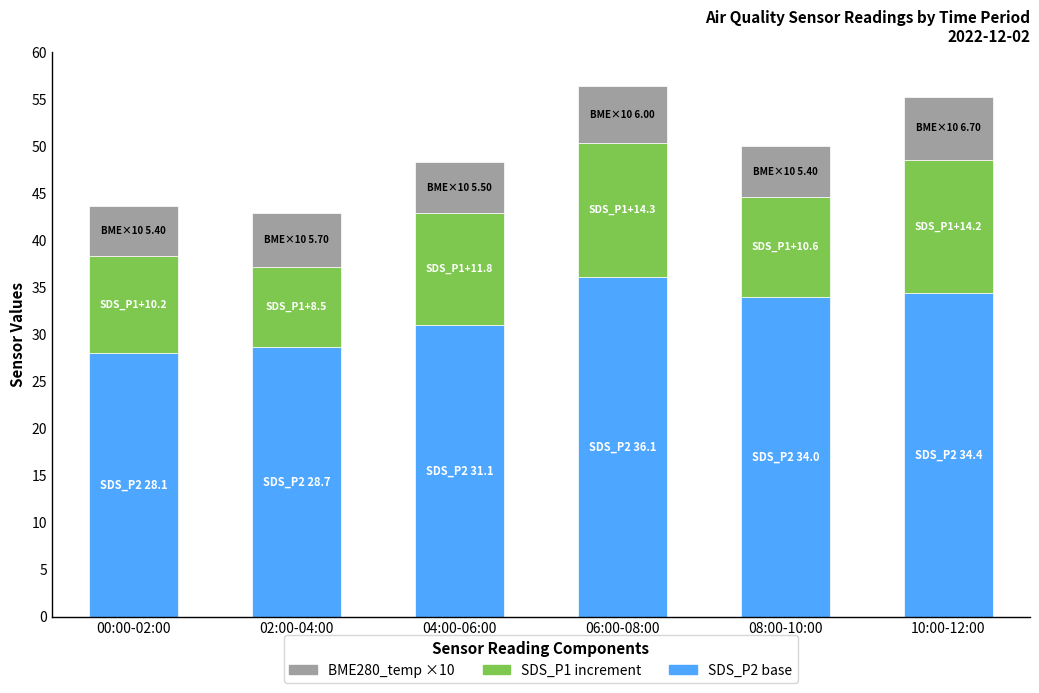

What is the total value across all series at 10:00-12:00?

55.3